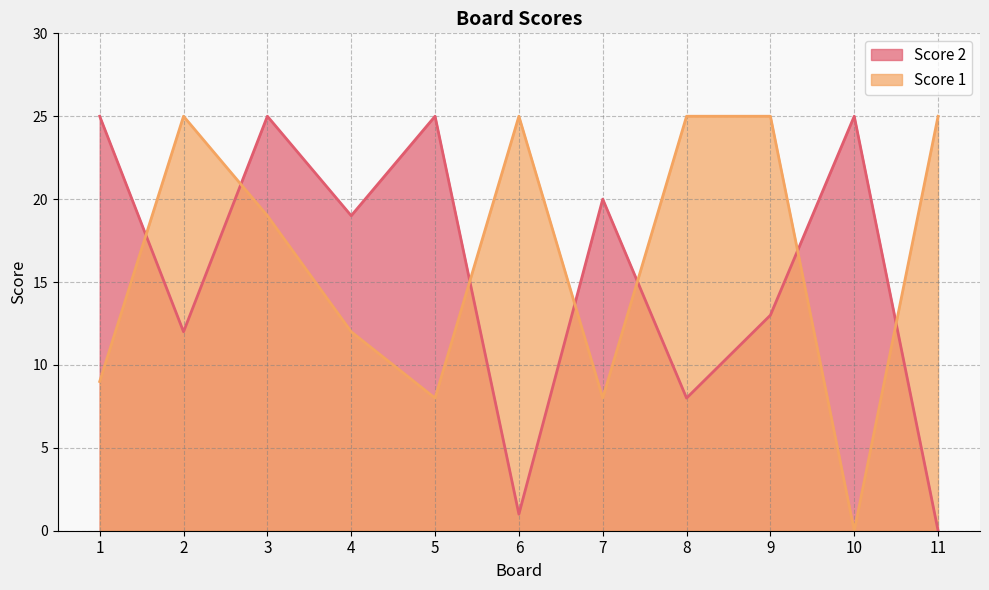

Which series changed the most between 5 and 11?

Score 2